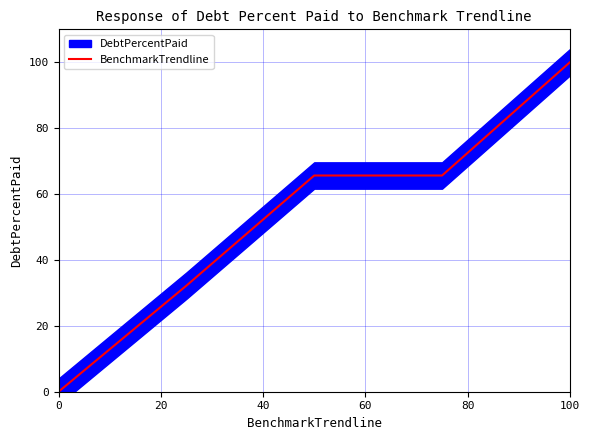

The chart shows a value of 0.0 at 0. True or false?

True